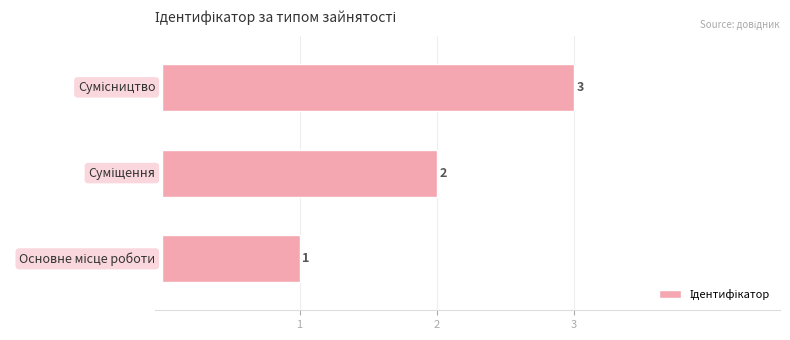

What is the maximum value shown in the chart?

3